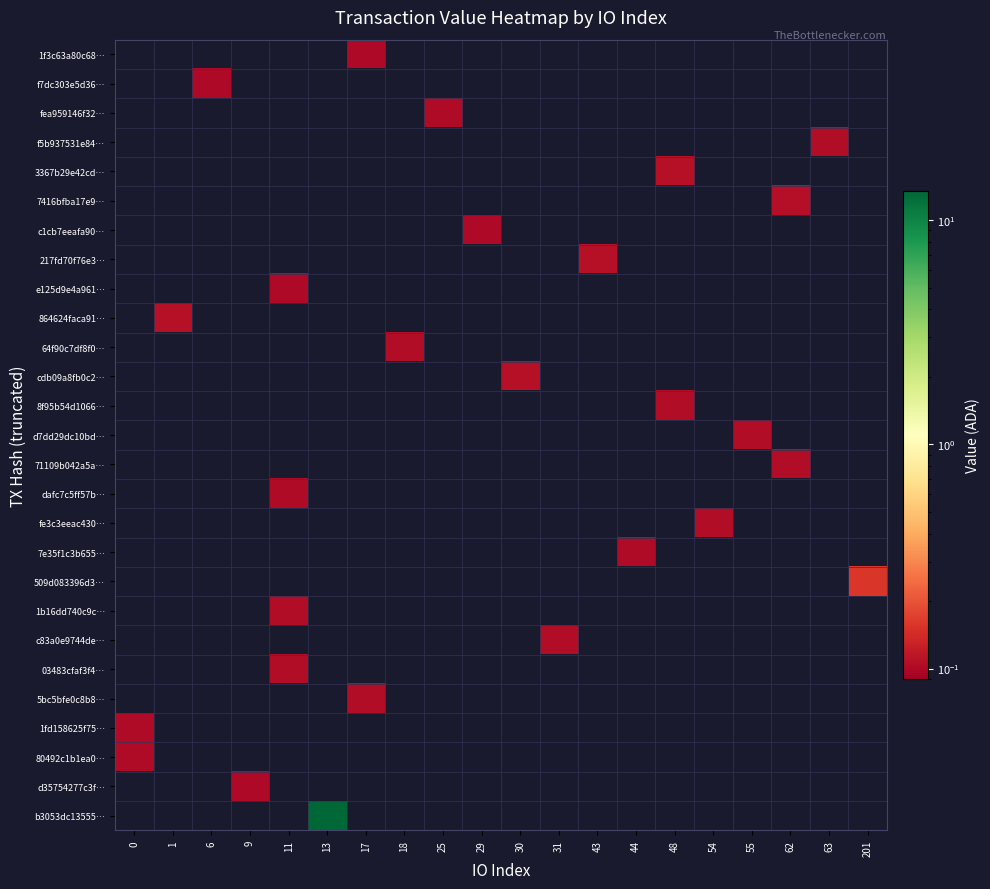

What is the maximum value shown in the chart?

13.4